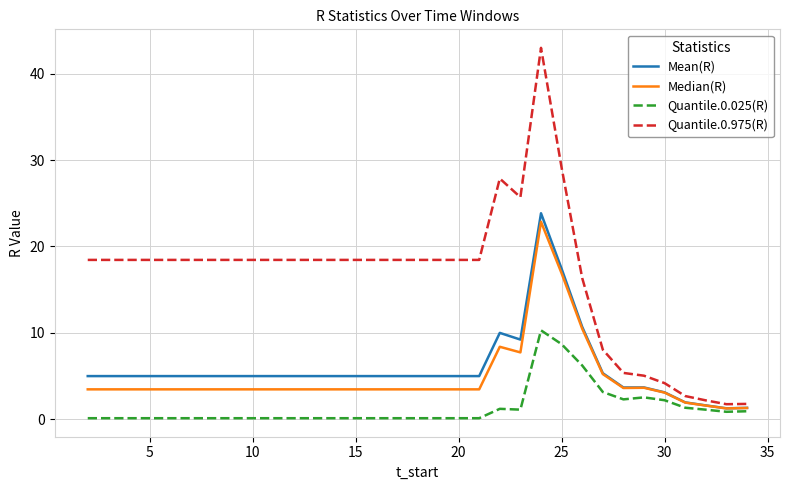

What is the average value of the Quantile.0.025(R) series?

1.3